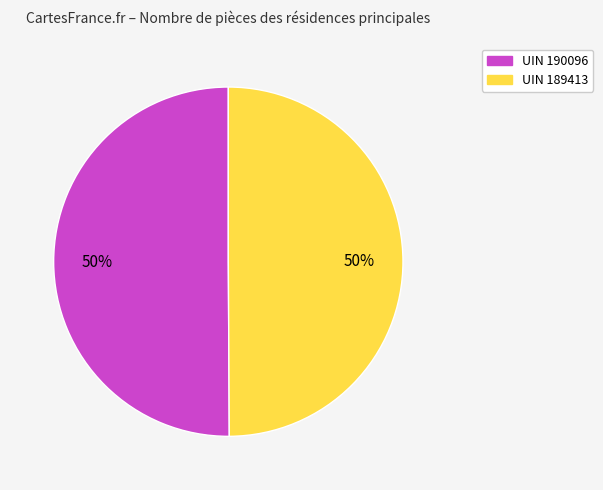

To the nearest percent, what is the average slice percentage?

50%